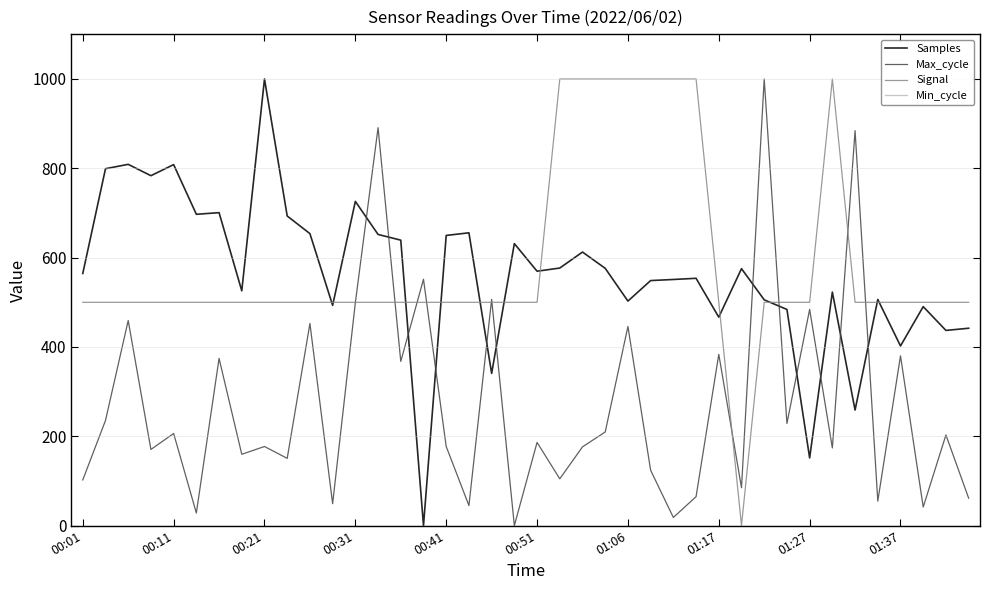

What is the maximum value shown in the chart?

1000.0